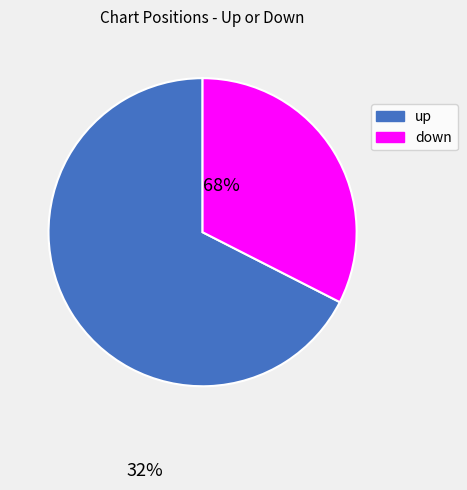

Count the number of slices in the pie.

2